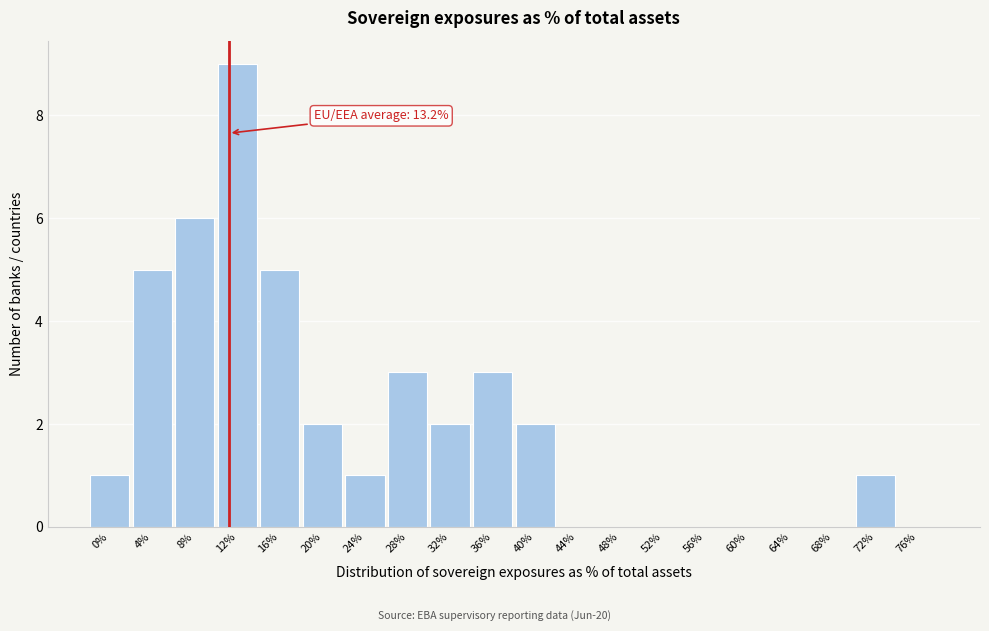

Reading left to right, extract all data points from this chart.

0%=1	4%=5	8%=6	12%=9	16%=5	20%=2	24%=1	28%=3	32%=2	36%=3	40%=2	44%=0	48%=0	52%=0	56%=0	60%=0	64%=0	68%=0	72%=1	76%=0